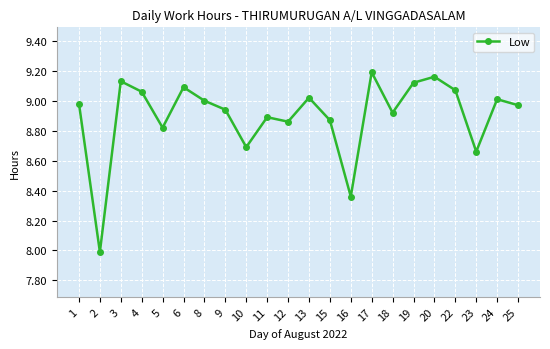

How many values are below 8?

1